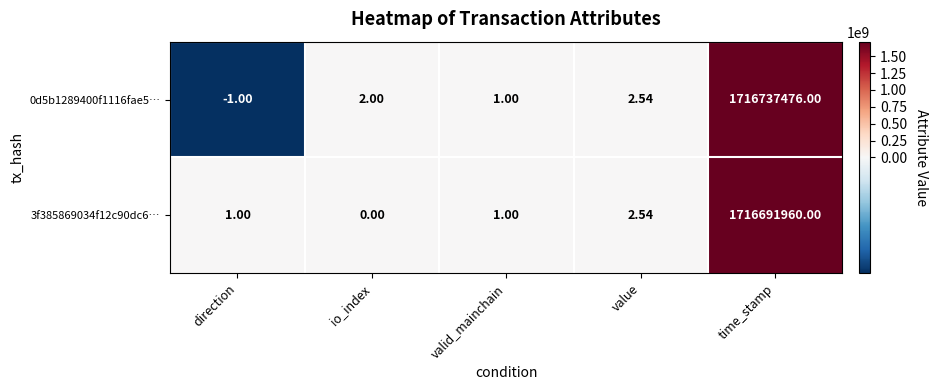

Where is 3f385869034f12c90dc6… nearest to the value 858345980?

value